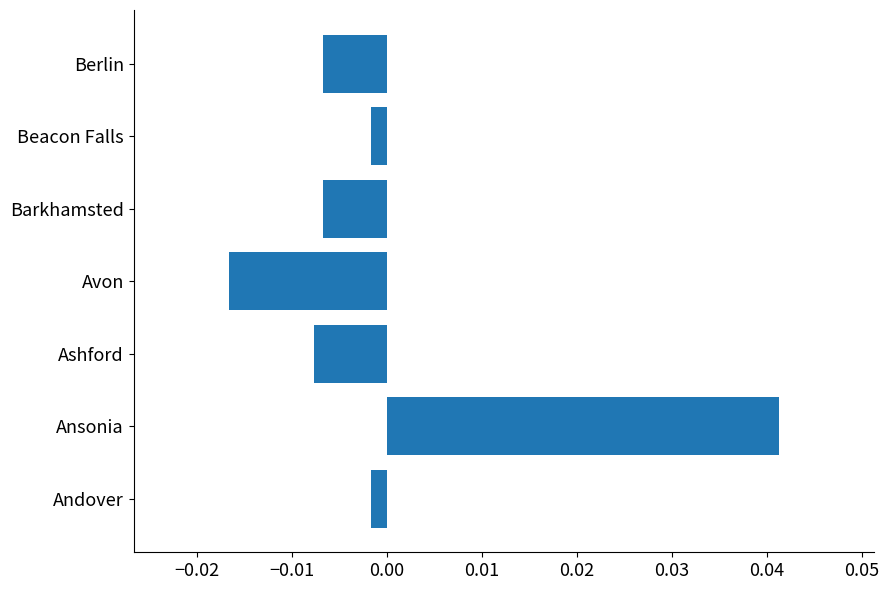

Between Avon and Andover, which is larger?

Andover